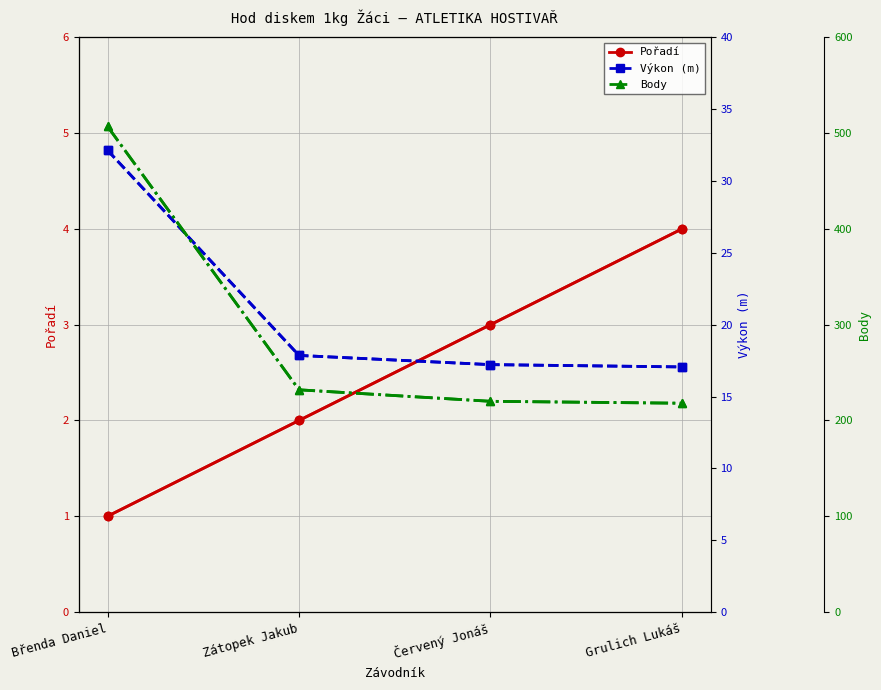

Read the Pořadí value at Červený Jonáš.

3